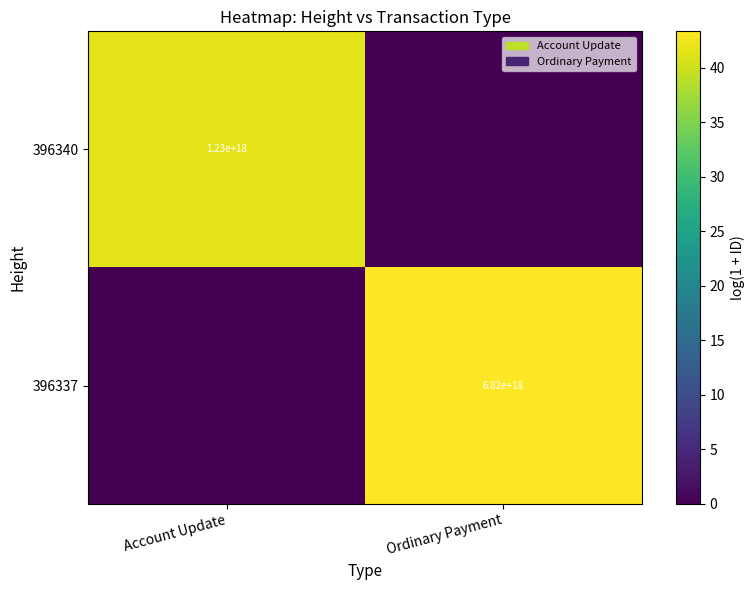

At which category is the sum across all series the highest?

Ordinary Payment